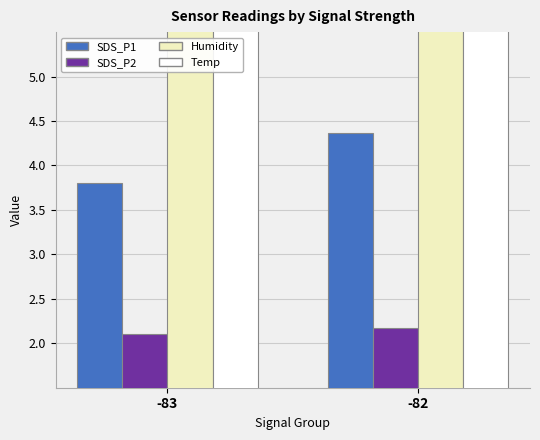

Reading left to right, what are all the values shown in this chart?

SDS_P1: 3.8	4.4
SDS_P2: 2.1	2.2
Humidity: 70.3	70.0
Temp: 23.7	23.7